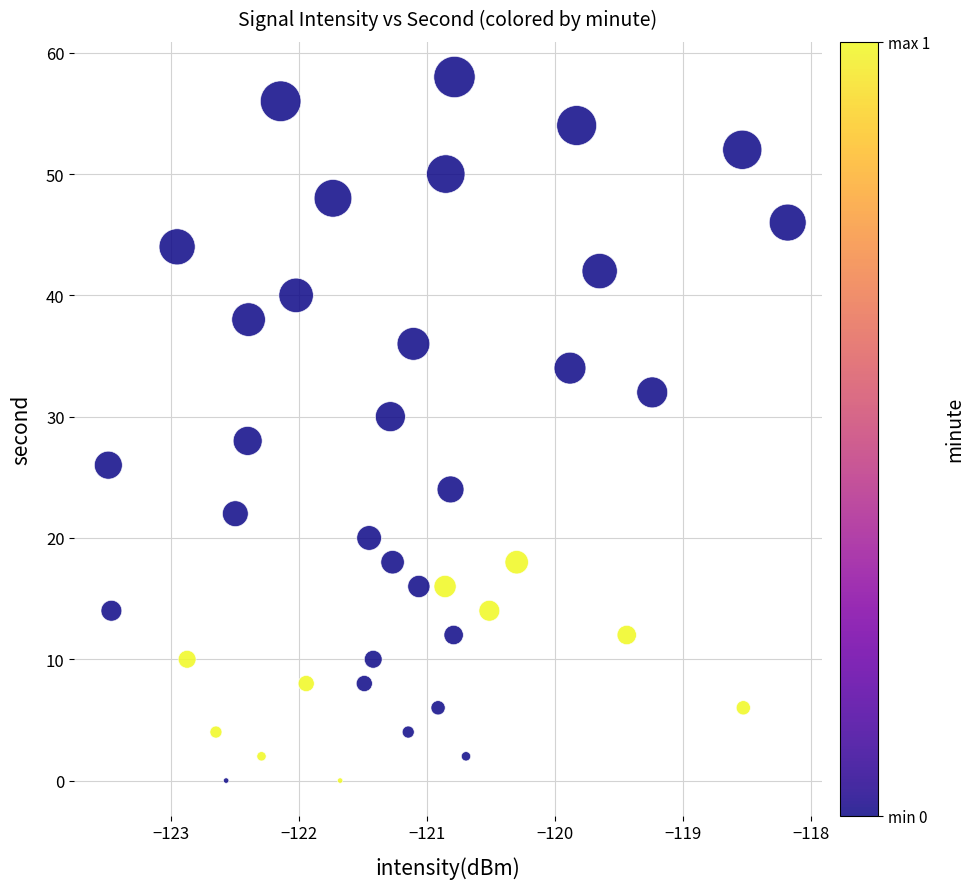

What is the range of Y values (max minus min)?

58